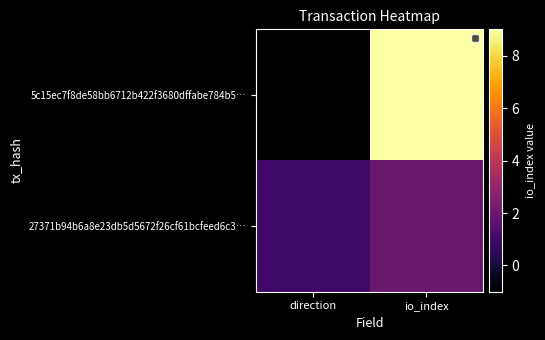

Rank the series by their maximum value, from highest to lowest.

5c15ec7f8de58bb6712b422f3680dffabe784b5…, 27371b94b6a8e23db5d5672f26cf61bcfeed6c3…